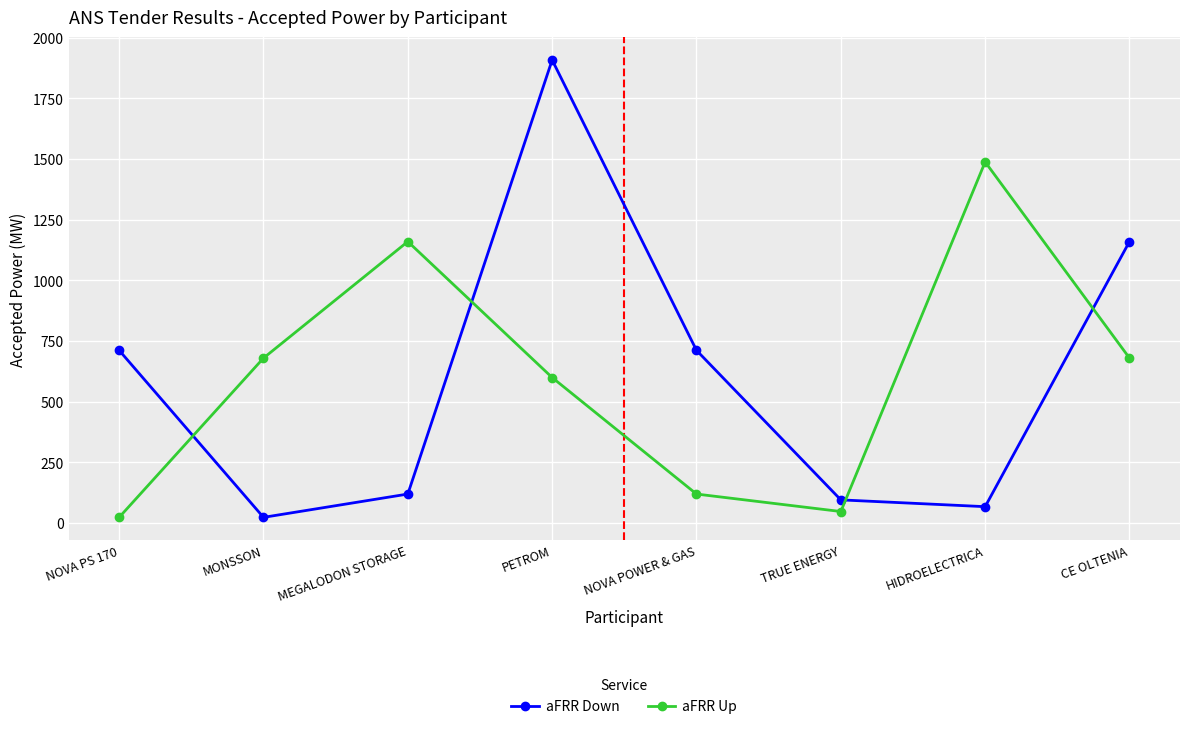

Read the aFRR Down value at MONSSON.

24